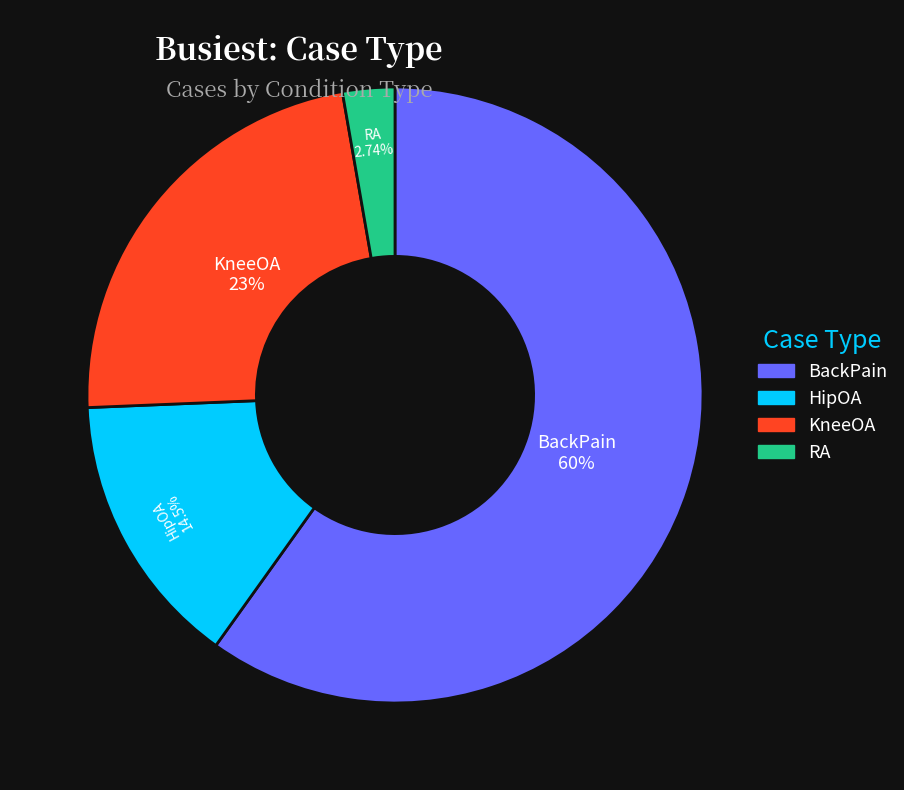

Do BackPain and RA together represent more than half of the pie?

Yes